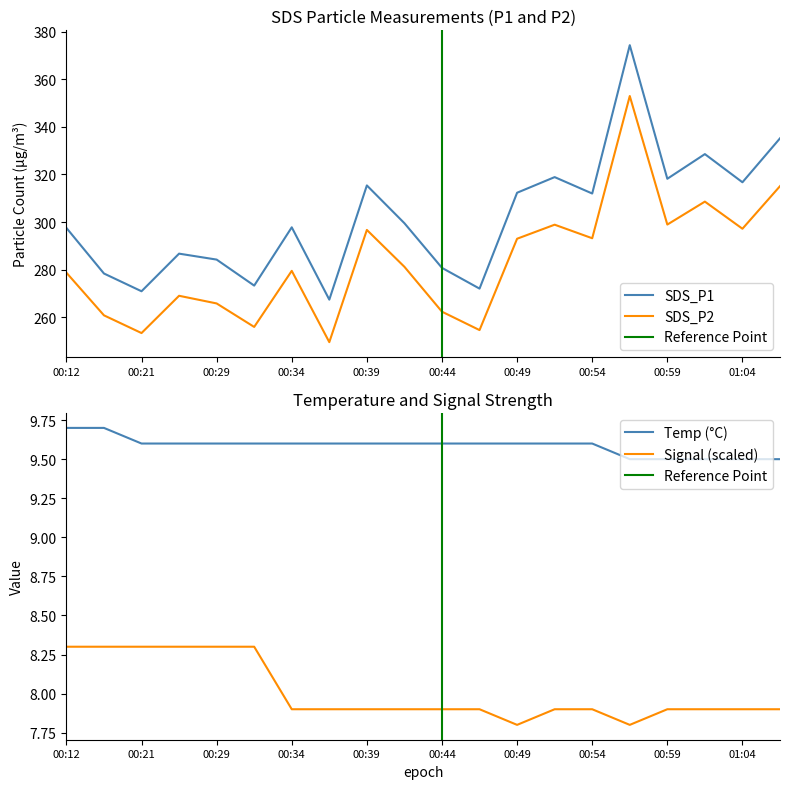

How many lines are shown in the chart?

4